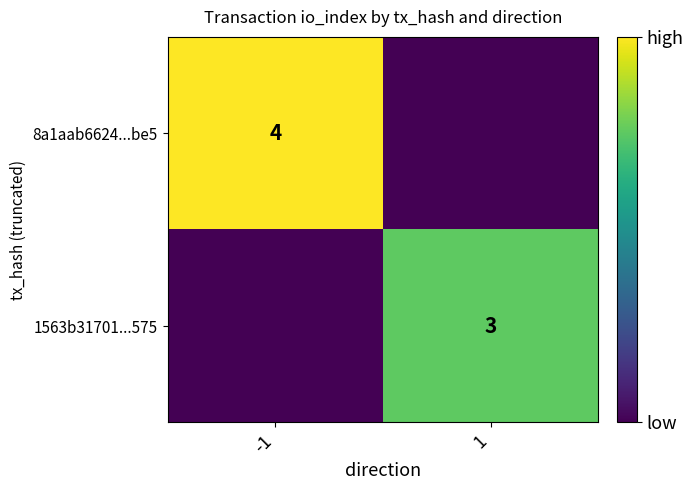

The 1563b31701...575 series shows 5 at 1. True or false?

False